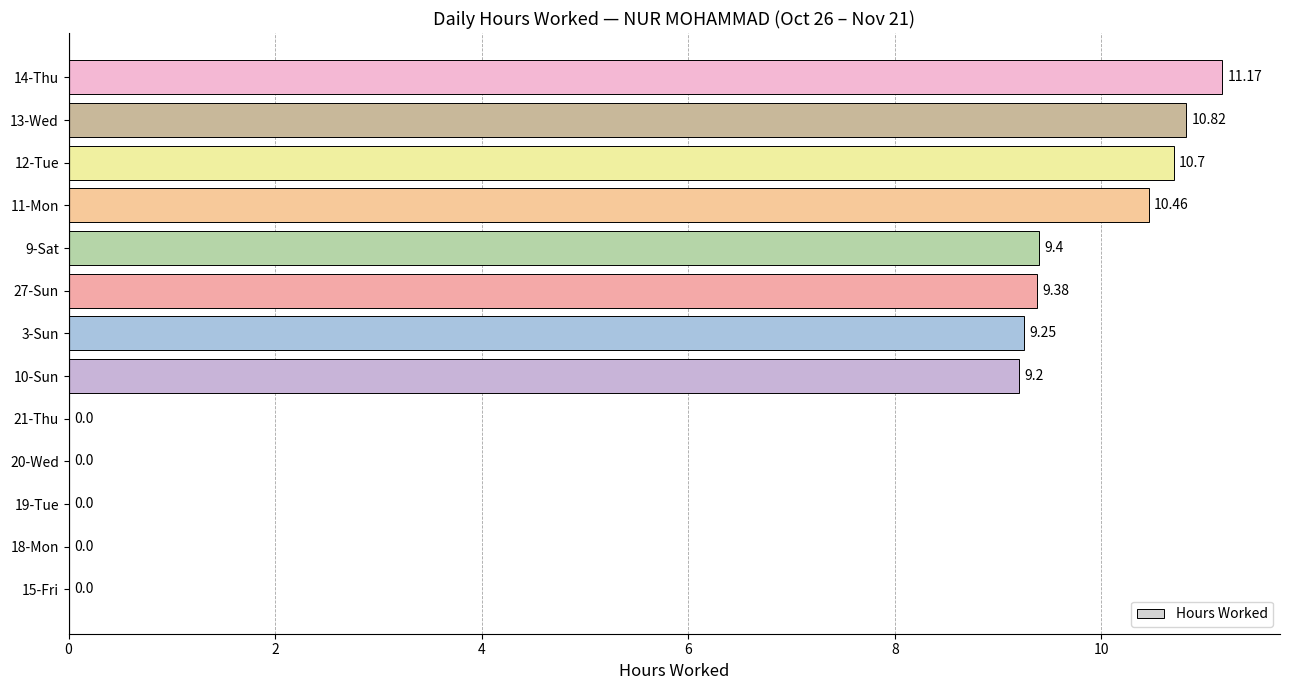

What is the sum of all values?

80.4